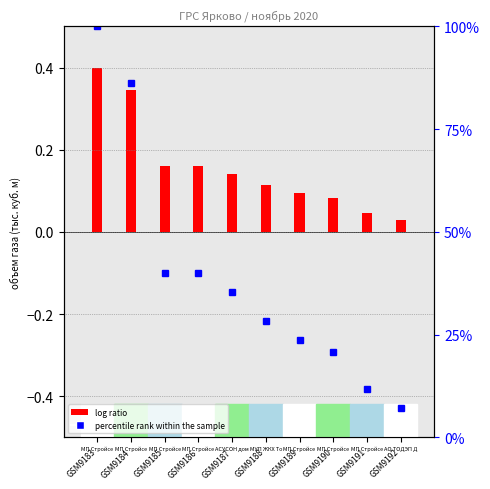

What is the difference between the maximum and minimum values?

92.9